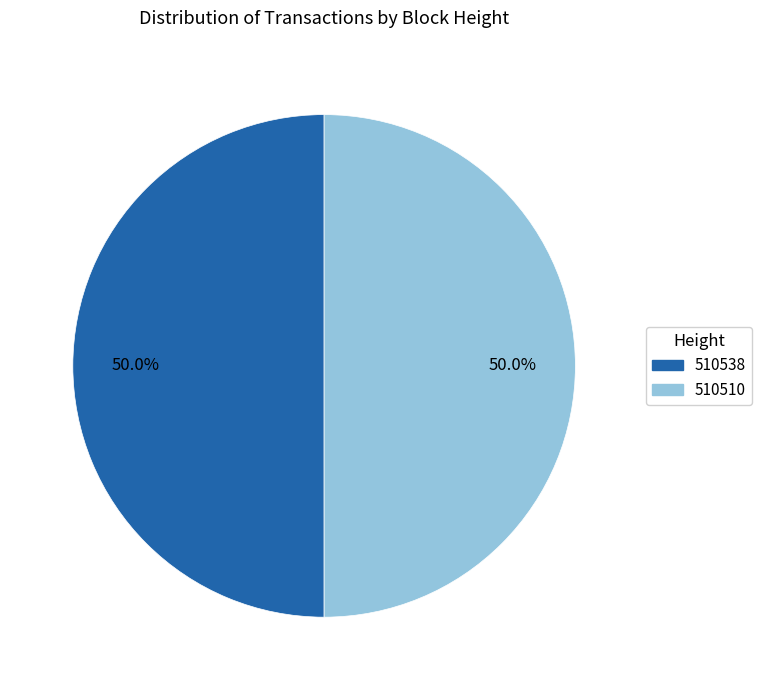

To the nearest percent, what percentage of the pie is 510510?

50%